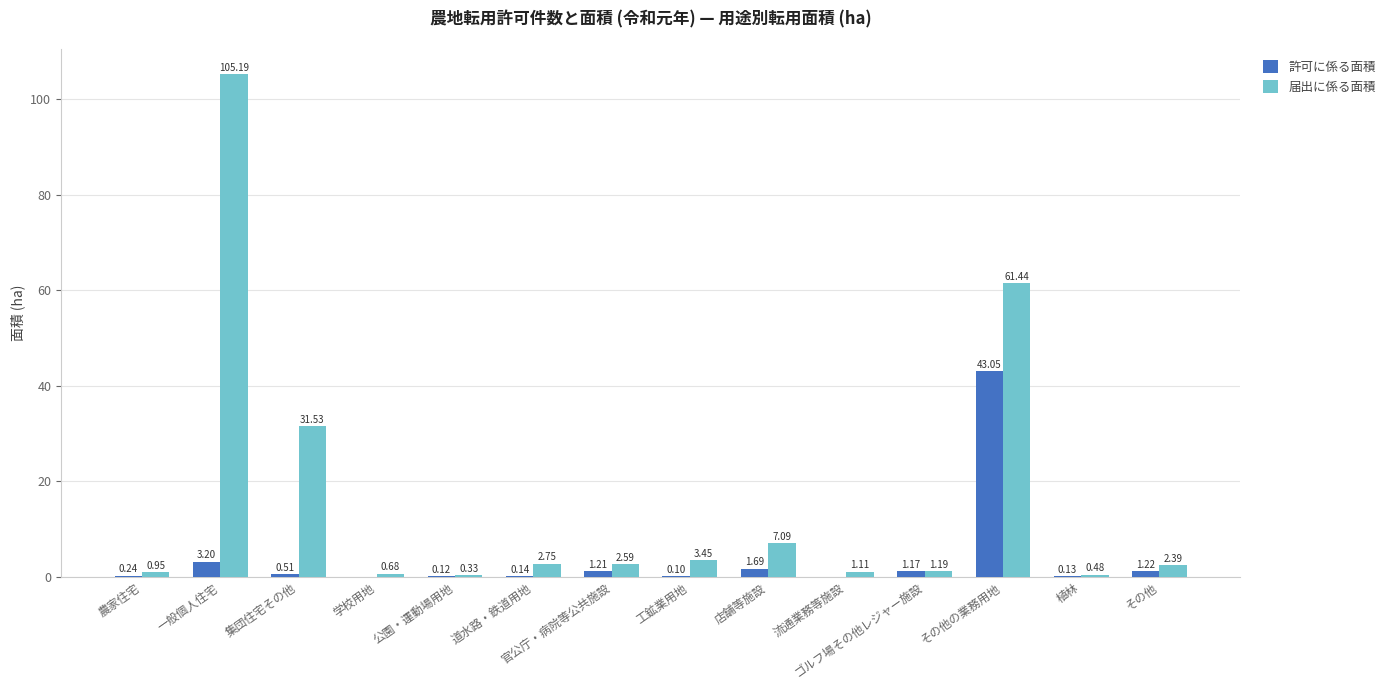

Which category has the highest value in the 許可に係る面積 series?

その他の業務用地